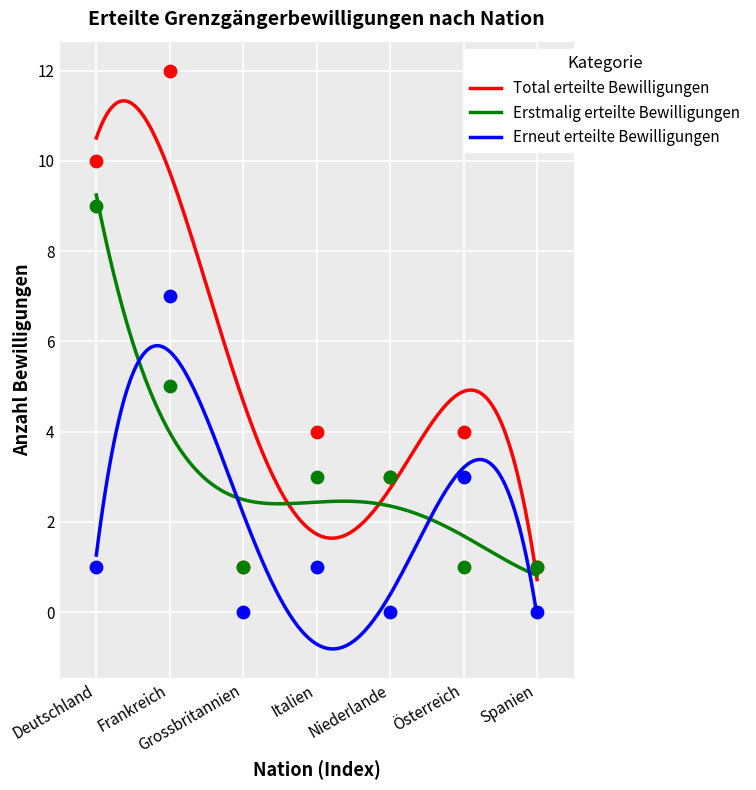

What are all the series names shown in the legend?

Total erteilte Bewilligungen, Erstmalig erteilte Bewilligungen, Erneut erteilte Bewilligungen